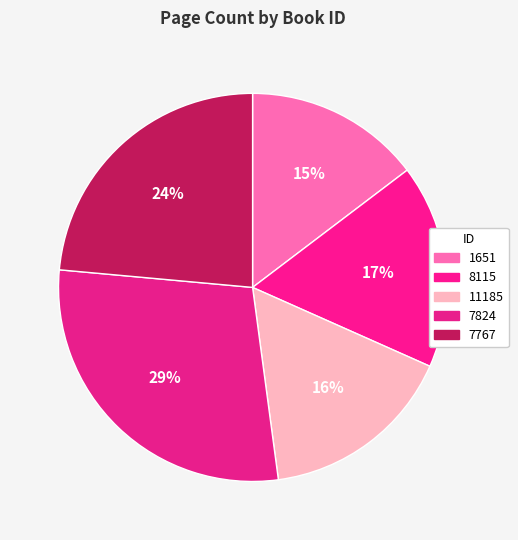

How many segments does this pie chart have?

5